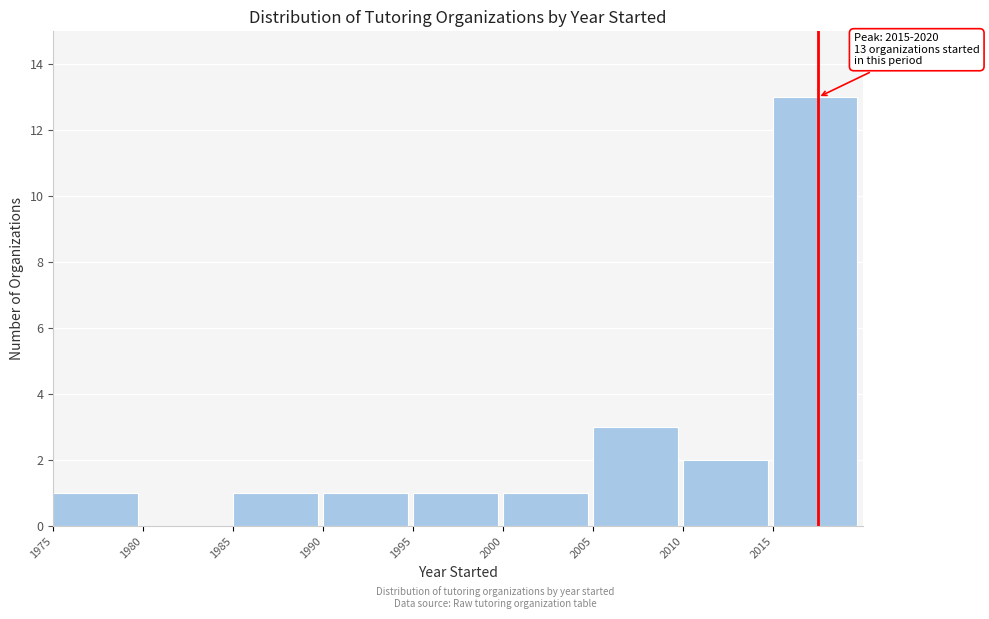

Which range on the x-axis has the tallest bar?

2015 to 2020